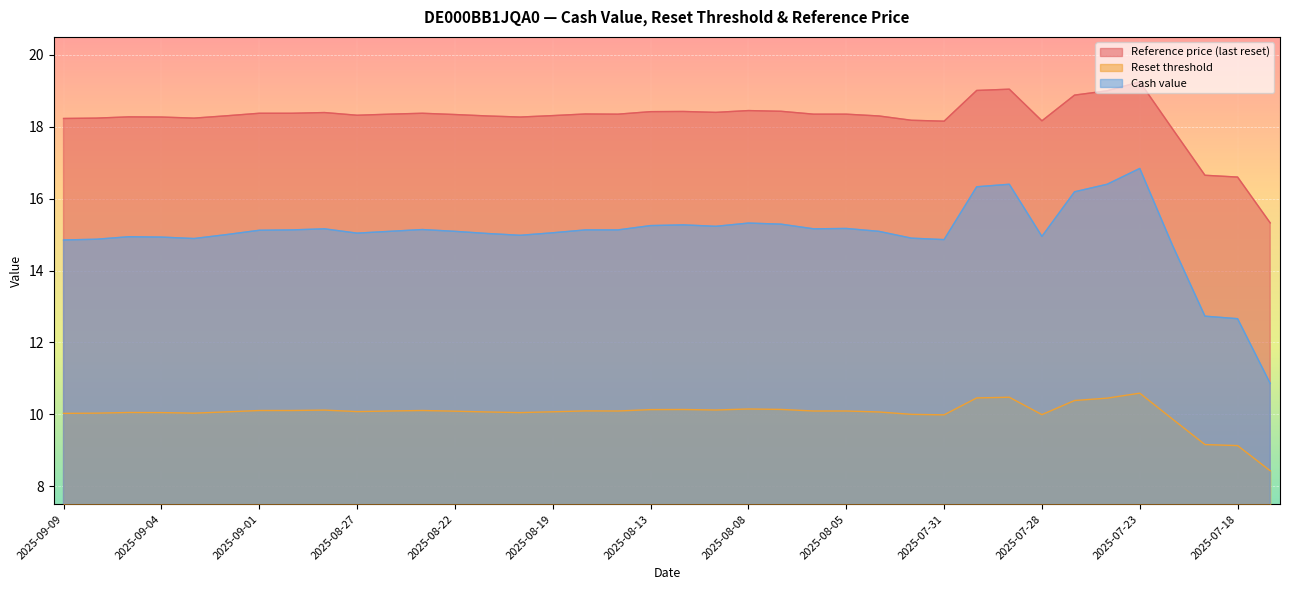

How many data points in Cash value are above 15?

24